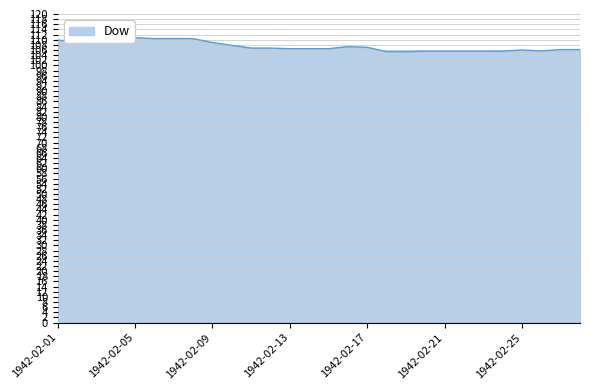

What is the greatest value displayed?

110.8